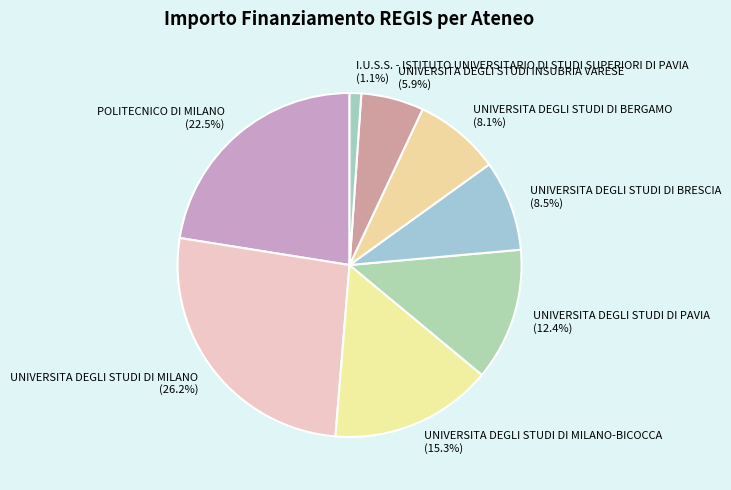

Which has a higher value, UNIVERSITA DEGLI STUDI DI MILANO or I.U.S.S. - ISTITUTO UNIVERSITARIO DI STUDI SUPERIORI DI PAVIA?

UNIVERSITA DEGLI STUDI DI MILANO